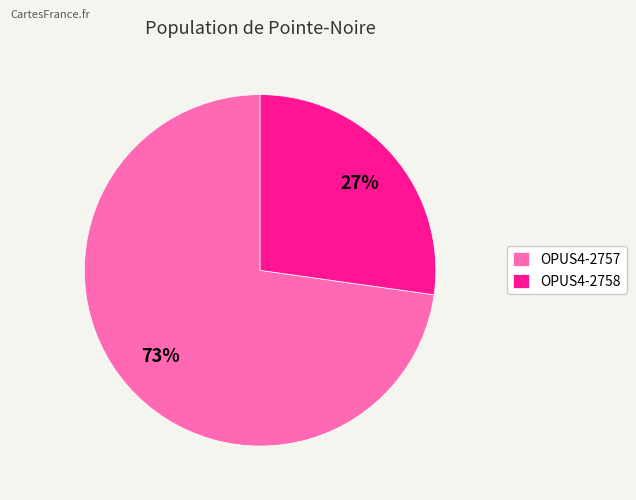

Which slice is the smallest?

OPUS4-2758